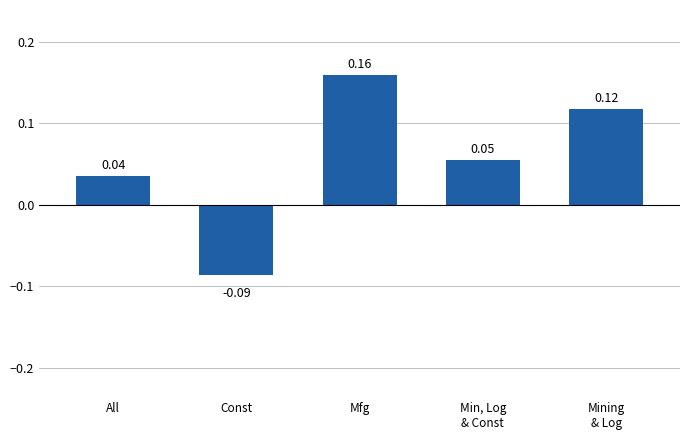

What is the sum of all values?

0.3